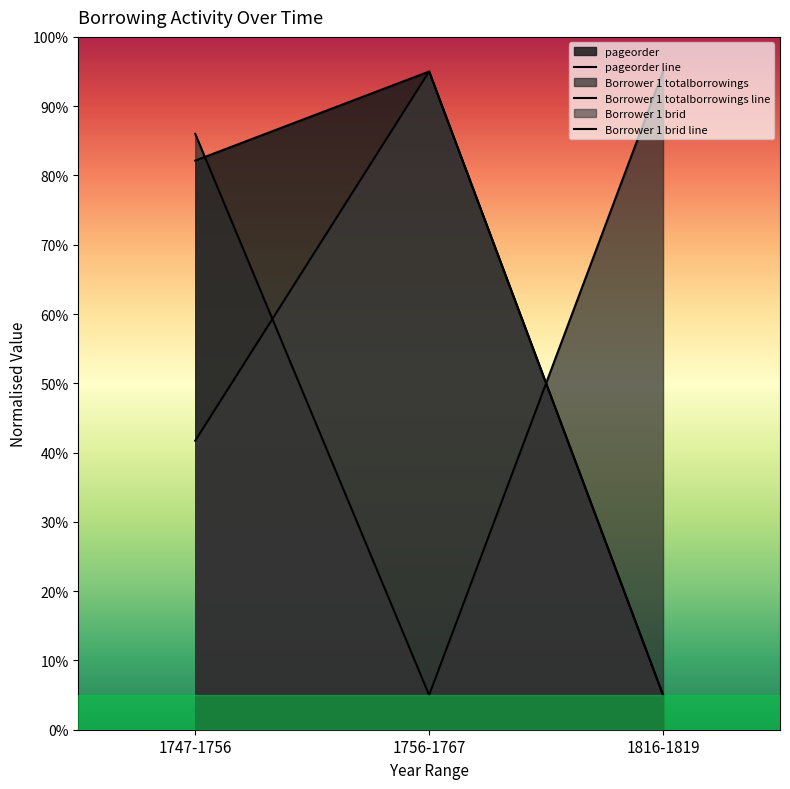

Reading right to left, transcribe all the data shown in this chart.

pageorder: 5.0	95.0	82.1
Borrower 1 totalborrowings: 95.0	5.0	86.0
Borrower 1 brid: 5.0	95.0	41.7